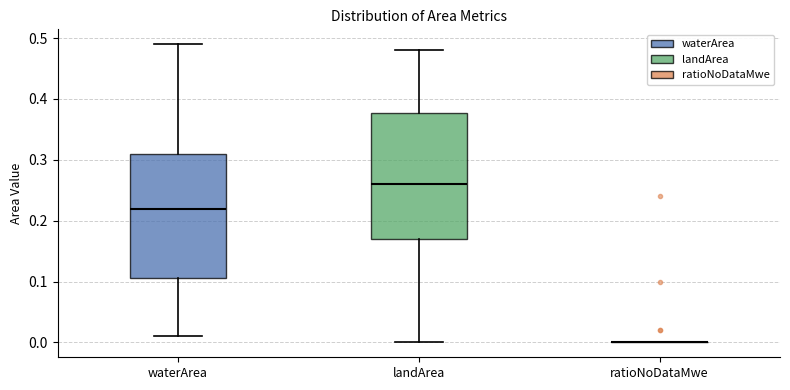

Reading left to right, transcribe this box plot: for each box, give where its median line is, the range the box spans, and where its two whiskers end, as read against the y-axis. The values are not printed on the chart, so give them approximately, as read against the axis.

waterArea: median 0.22, box 0.11 to 0.31, whiskers 0.01 to 0.49
landArea: median 0.26, box 0.17 to 0.38, whiskers 0.00 to 0.48
ratioNoDataMwe: box collapsed to a line at 0.00, whiskers 0.00 to 0.00